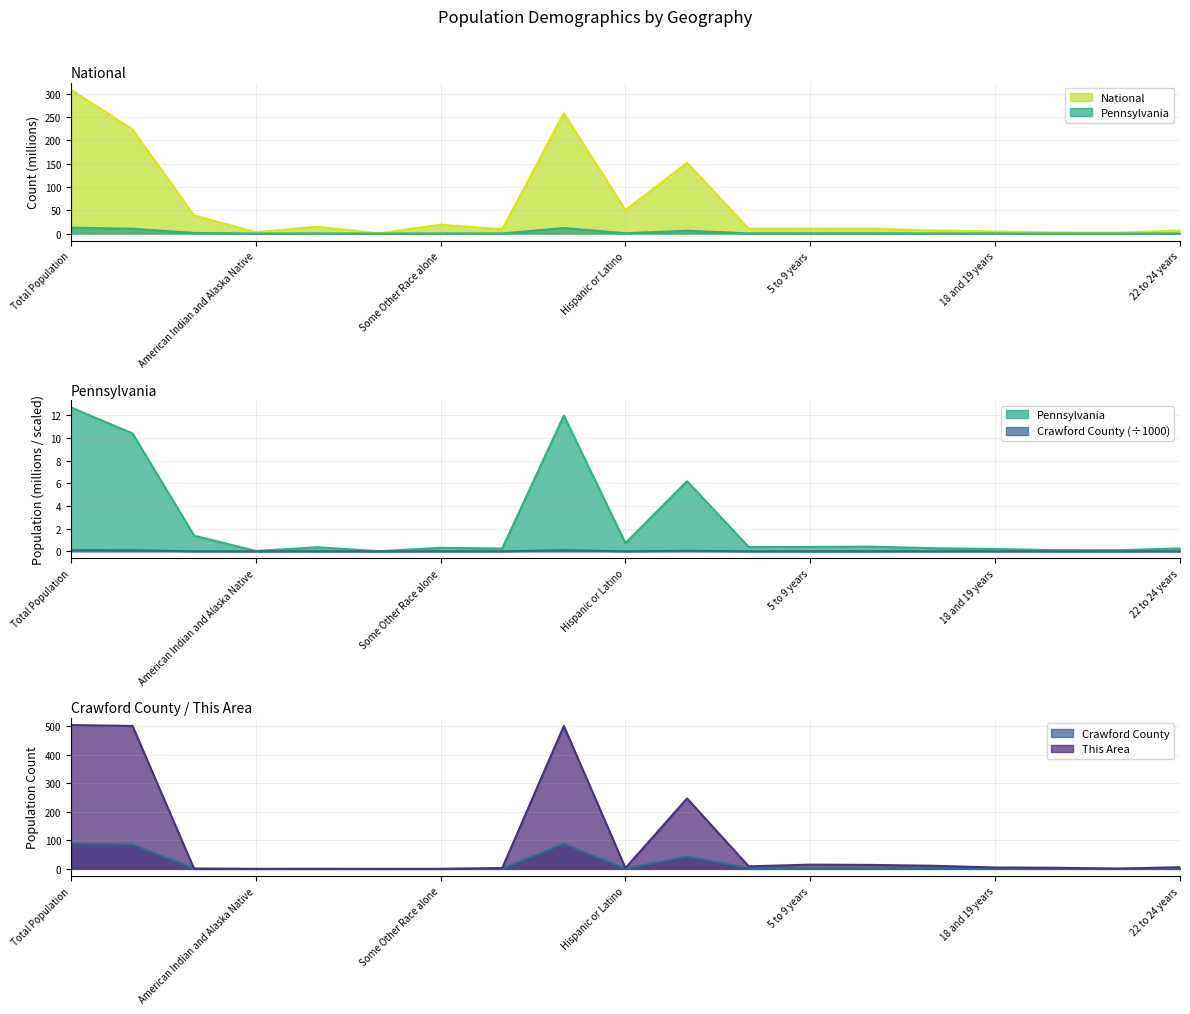

What is the difference between the maximum and minimum values in the Crawford County series?

0.1